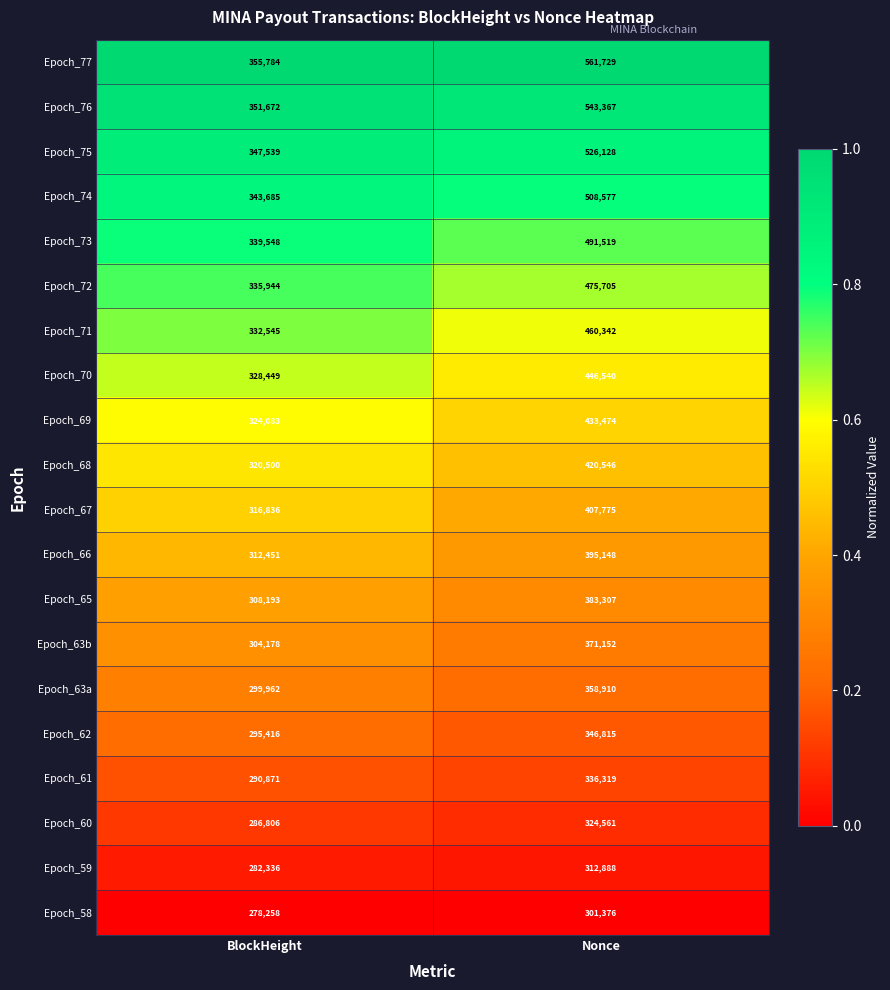

What is the difference between the Epoch_66 values at Nonce and BlockHeight?

82697